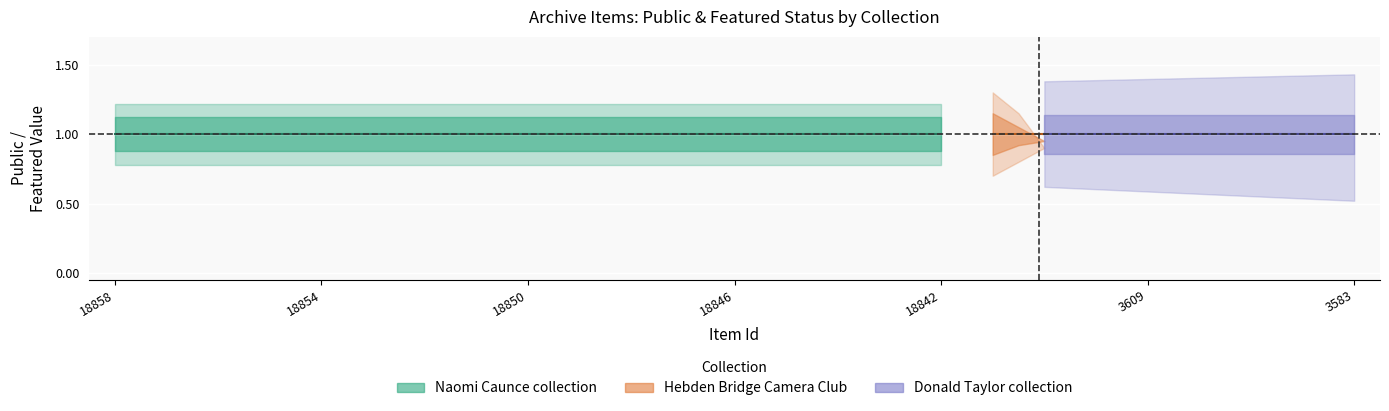

At which label does featured reach its peak?

18858